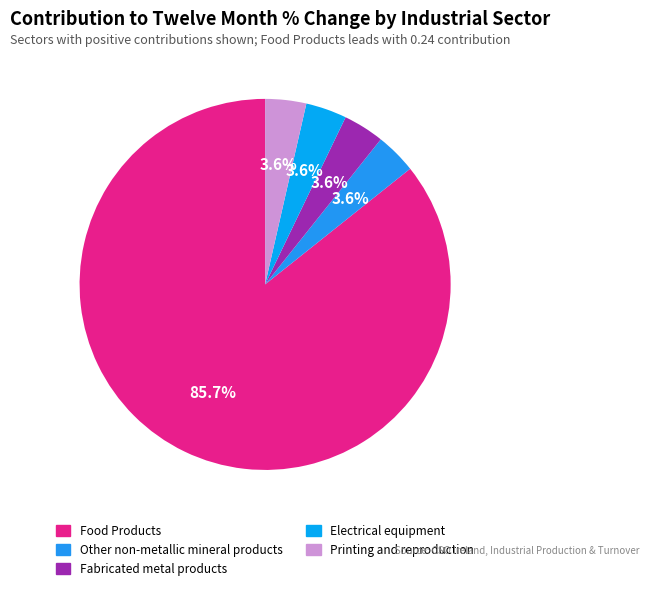

The Fabricated metal products slice represents 17% of the pie. True or false?

False